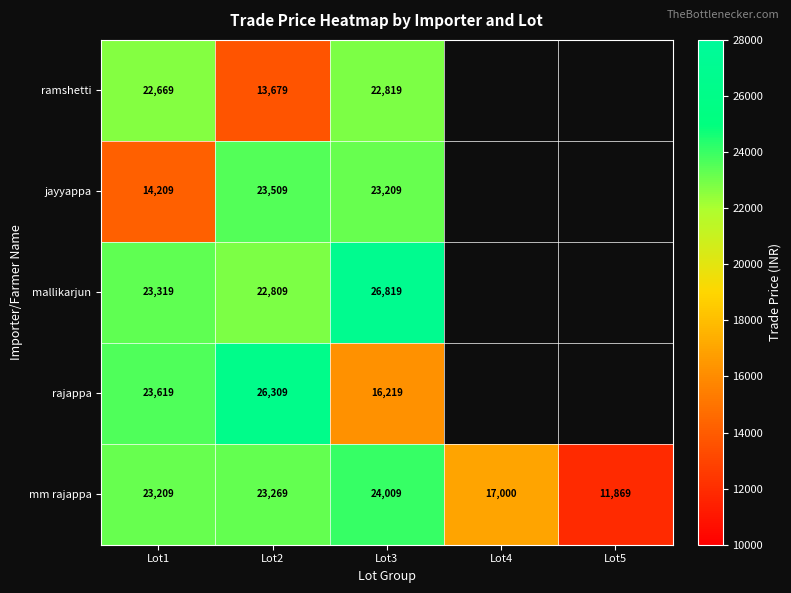

True or false: rajappa has a value of 7486.3 at Lot2.

False